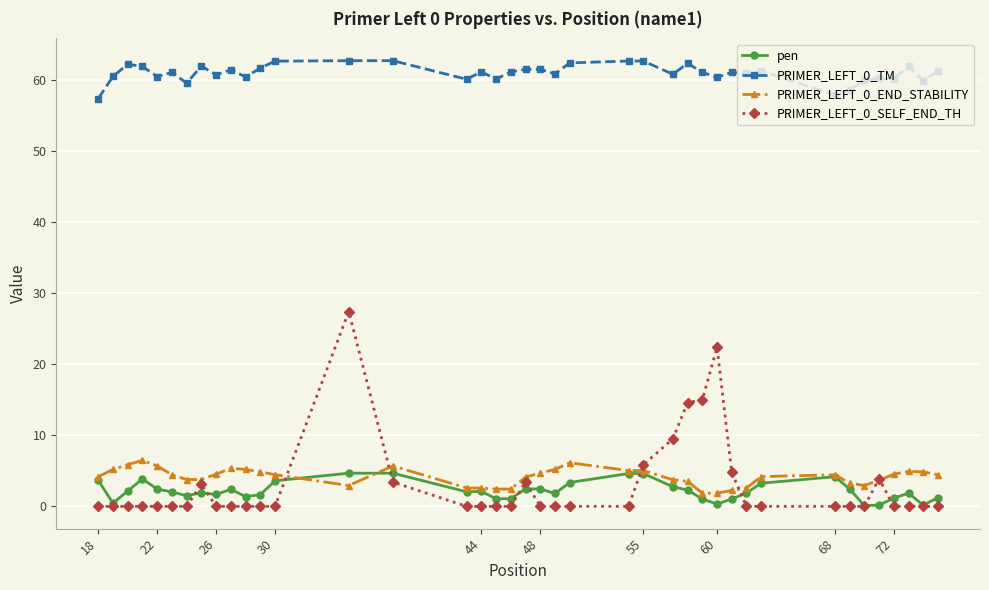

True or false: pen has more than 2 points higher than both neighbors.

True